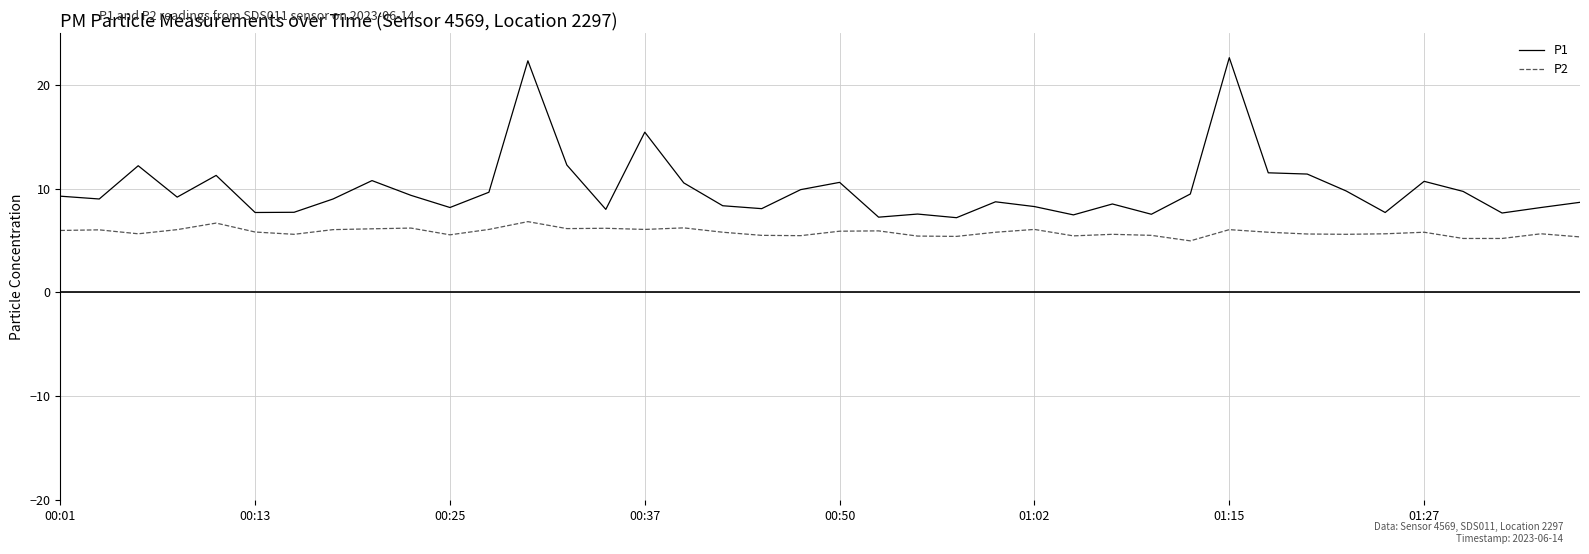

What is the difference between the second highest and minimum values in the P1 series?

15.1